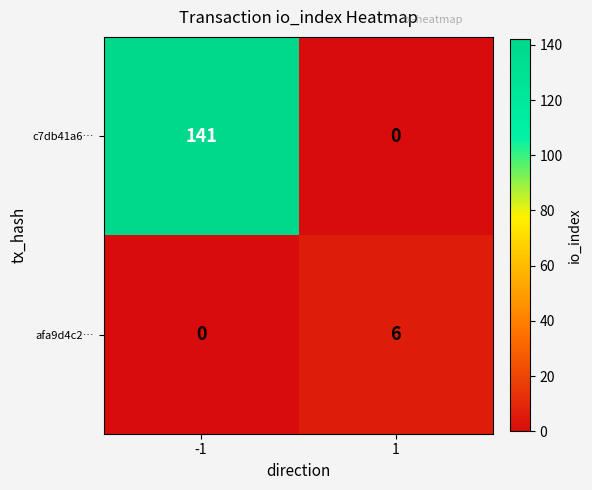

The afa9d4c2… series shows 2 at -1. True or false?

False